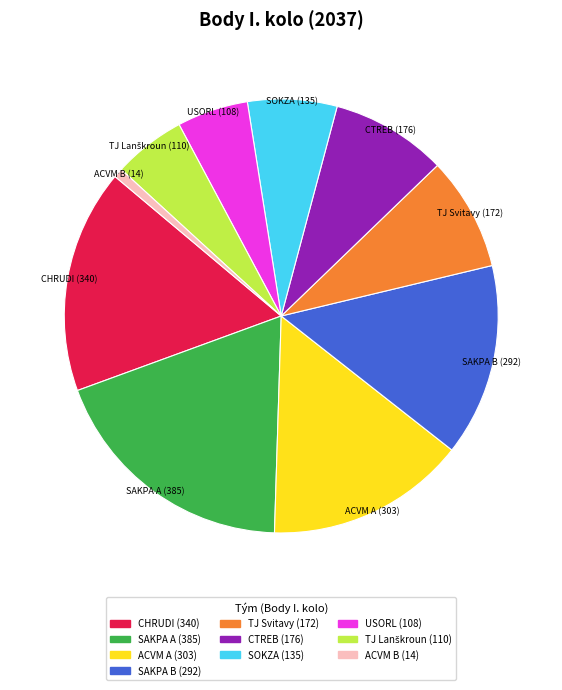

Do USORL and SAKPA A together represent more than half of the pie?

No